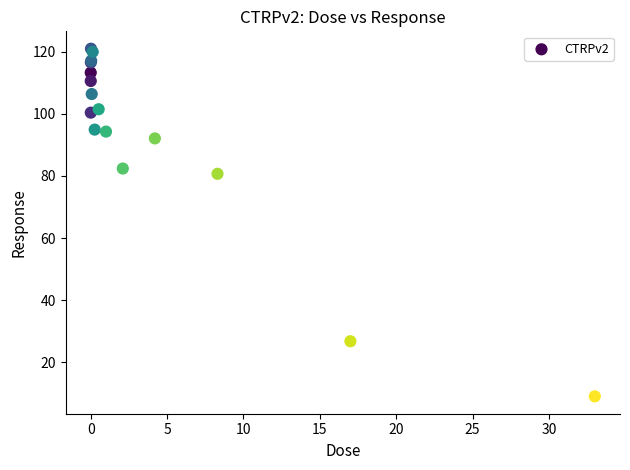

What Y value in the scatter plot is closest to 65?

80.7